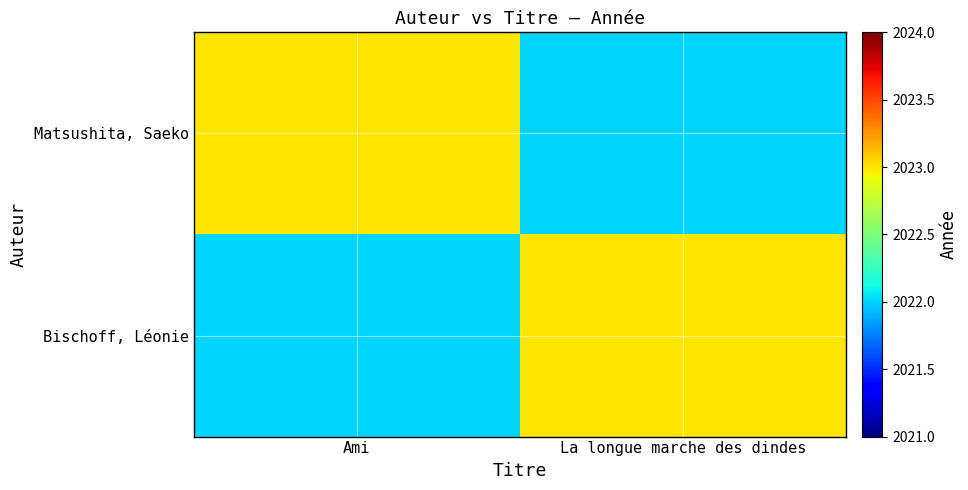

Count the number of categories in the chart.

2